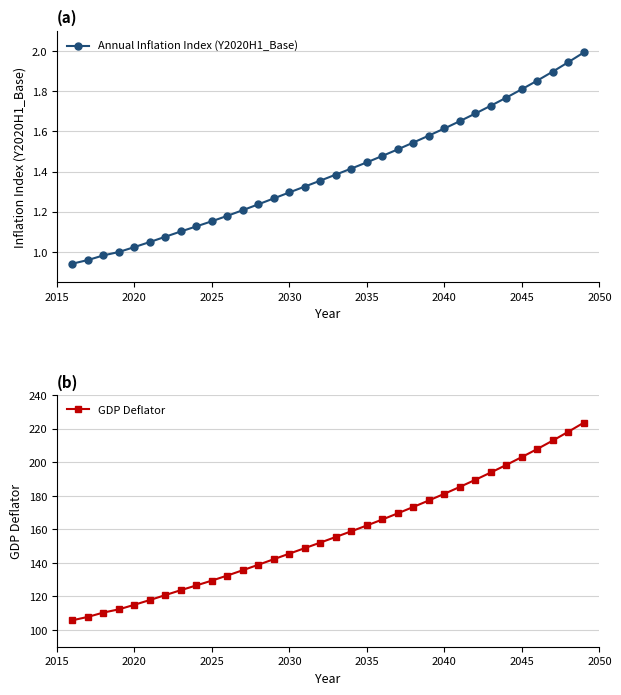

True or false: Annual Inflation Index (Y2020H1_Base) has more than 2 interior local peaks.

False